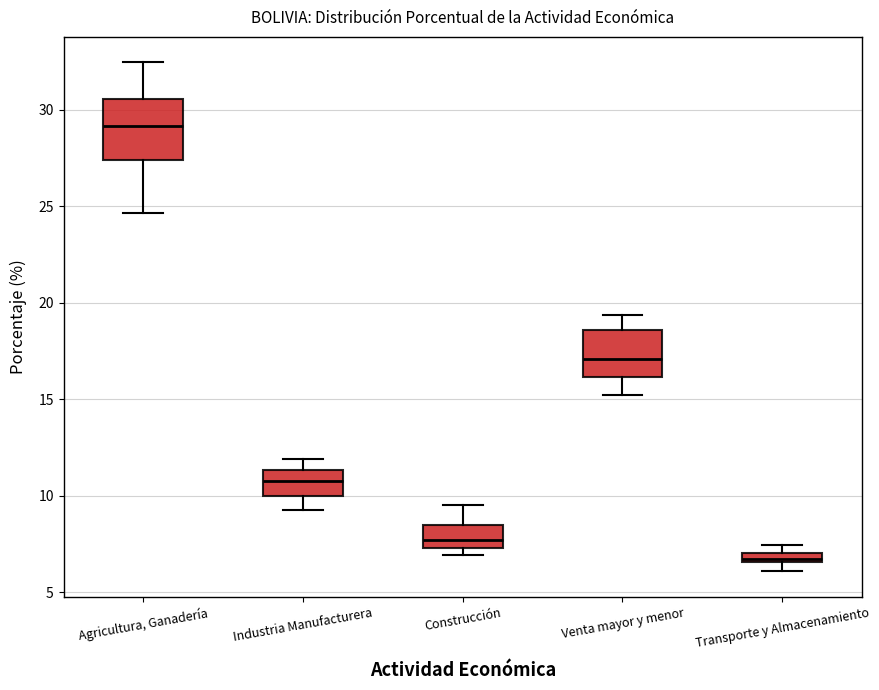

Comparing the boxes themselves (not the whiskers), which one is the tallest?

Agricultura, Ganadería